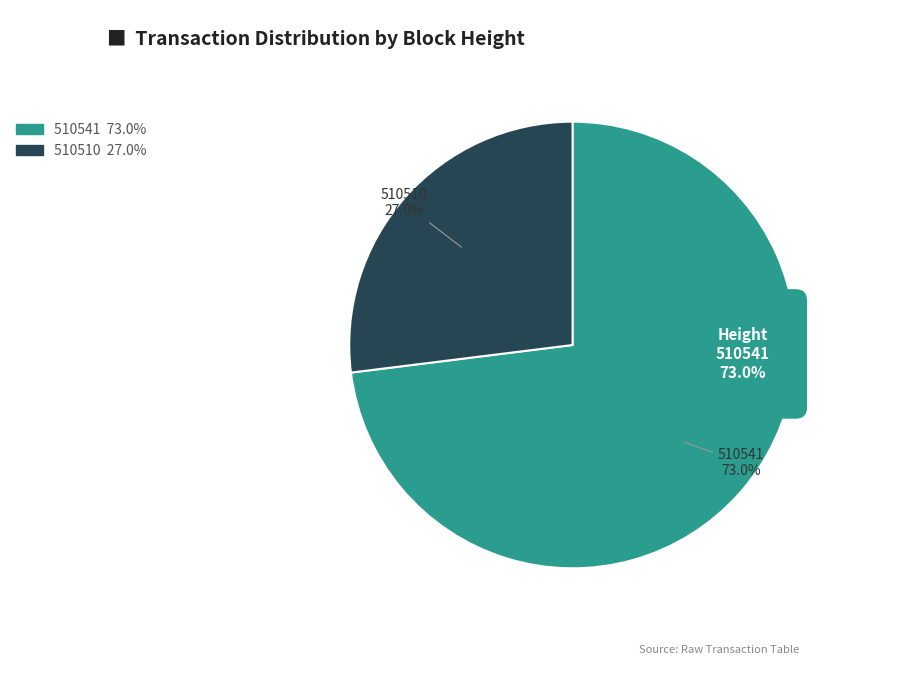

To the nearest percent, what percentage of the pie is 510541?

73%